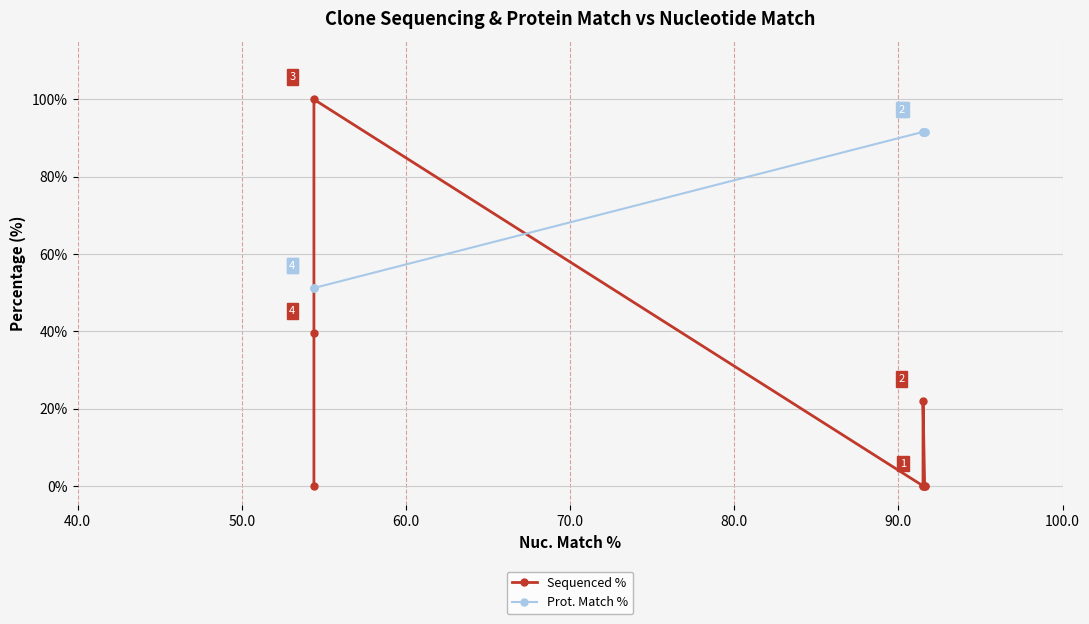

True or false: Sequenced % and Prot. Match % intersect in this chart.

True